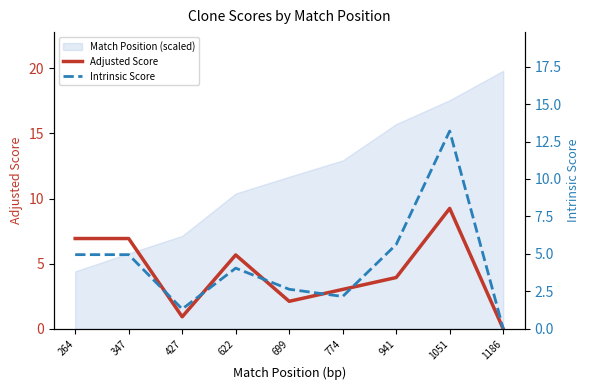

How many intersections are there between Intrinsic Score and Adjusted Score?

5